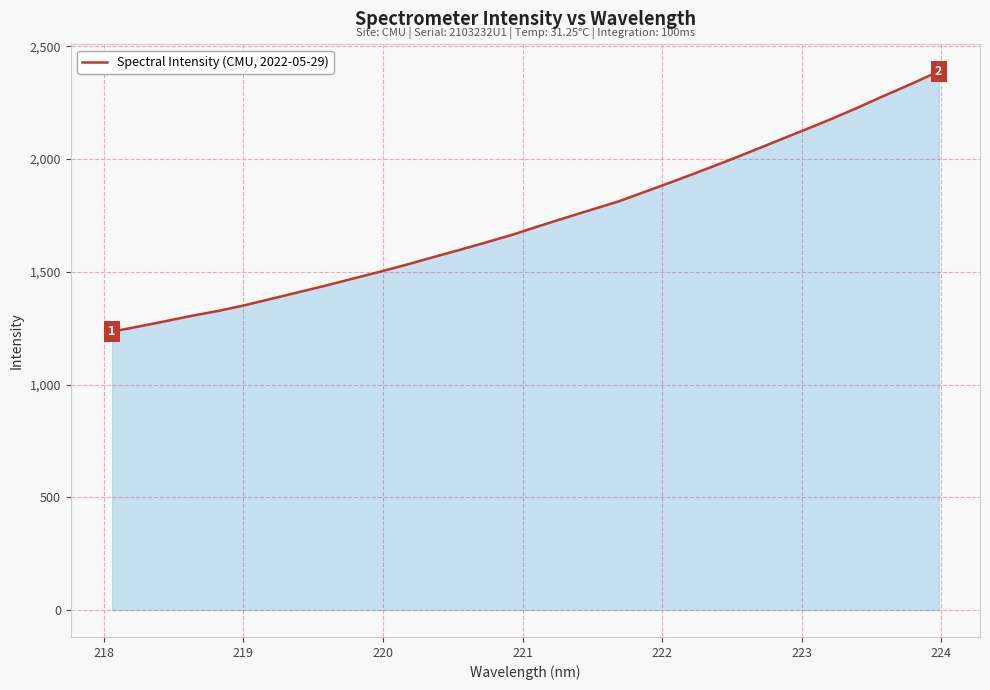

What is the maximum value shown in the chart?

2389.3